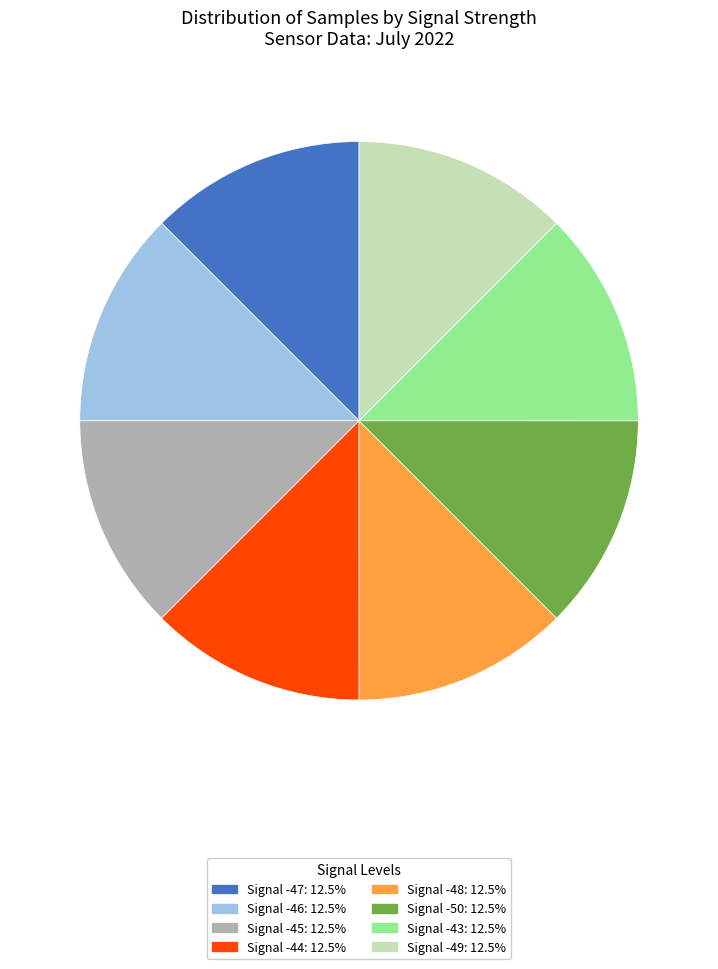

Is the sum of Signal -46 and Signal -45 greater than half?

No